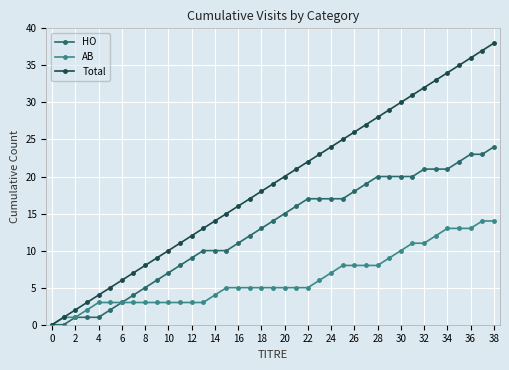

Rank the series by their average value, from lowest to highest.

AB, HO, Total